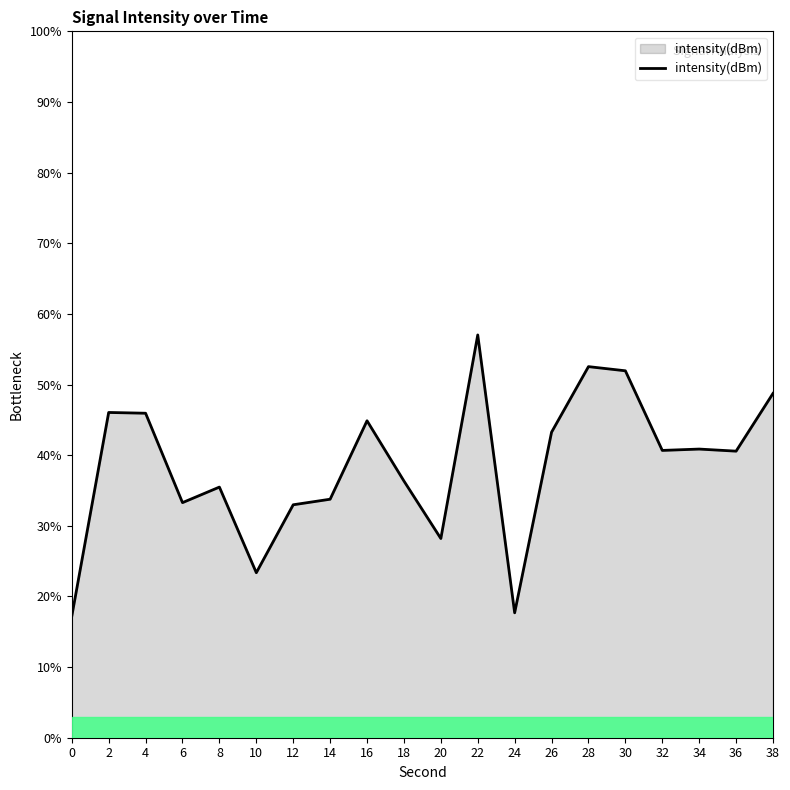

What value does the data have at 24?

17.7